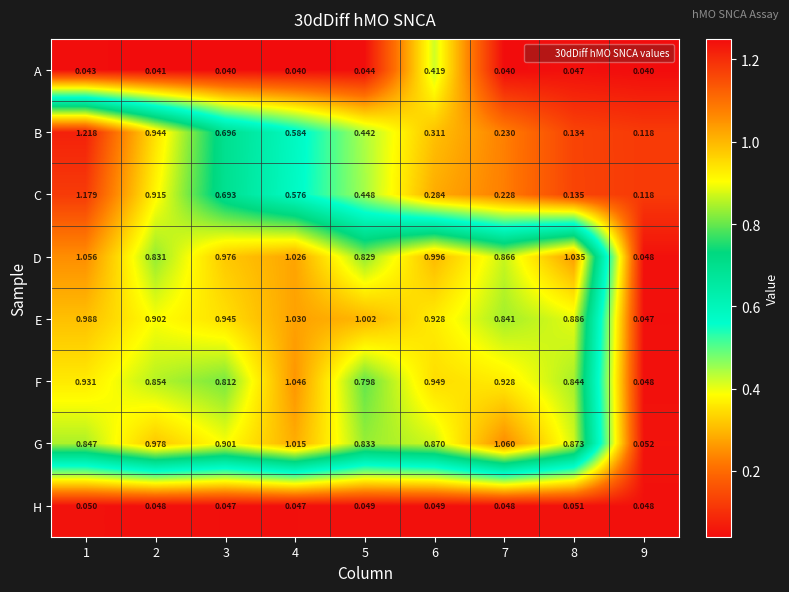

Which series changed the most between 1 and 8?

B